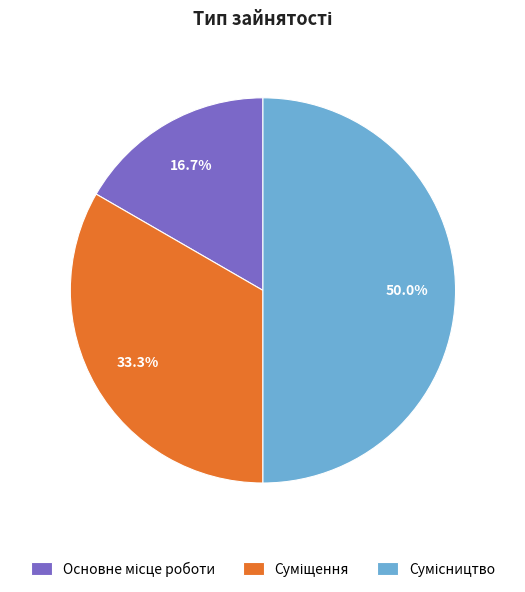

Which has a higher value, Суміщення or Сумісництво?

Сумісництво